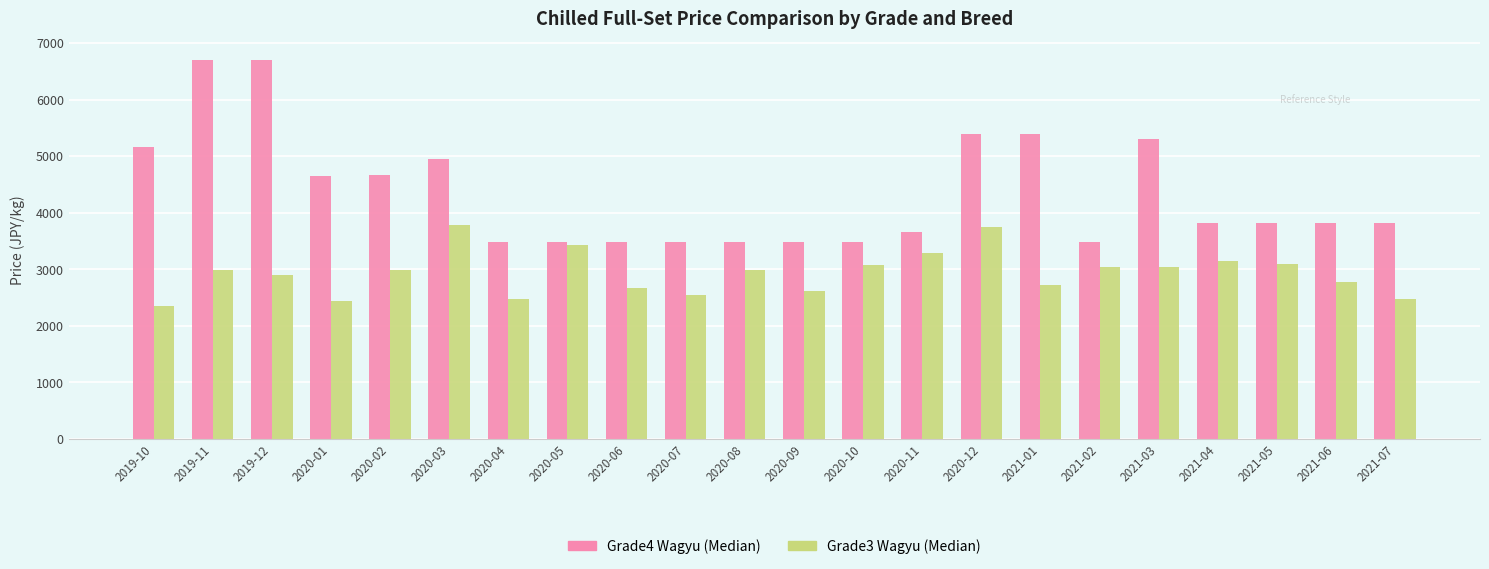

List the series in order of their overall mean, highest first.

Grade4 Wagyu (Median), Grade3 Wagyu (Median)